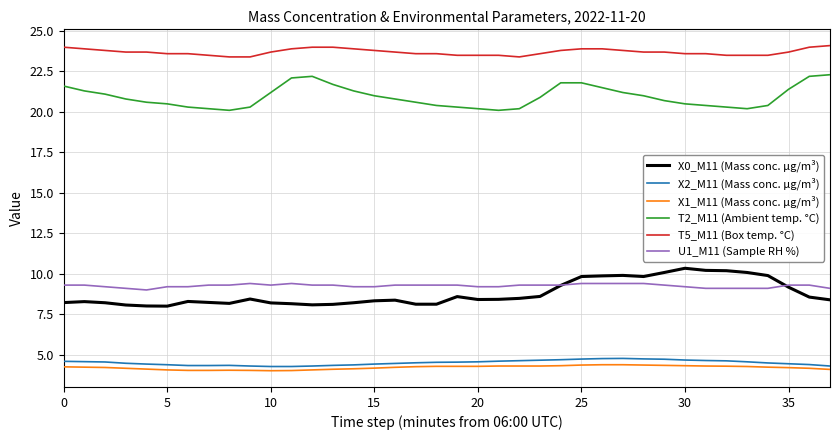

Does the chart have visible grid lines?

Yes